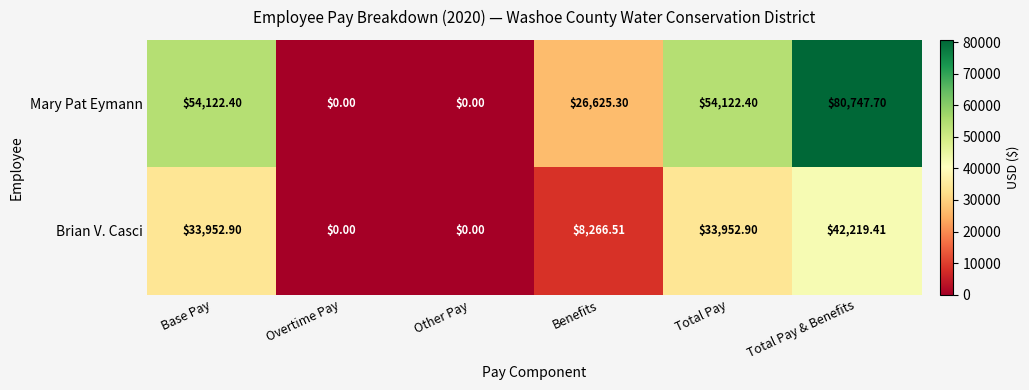

At which label is Mary Pat Eymann closest to 40373?

Benefits